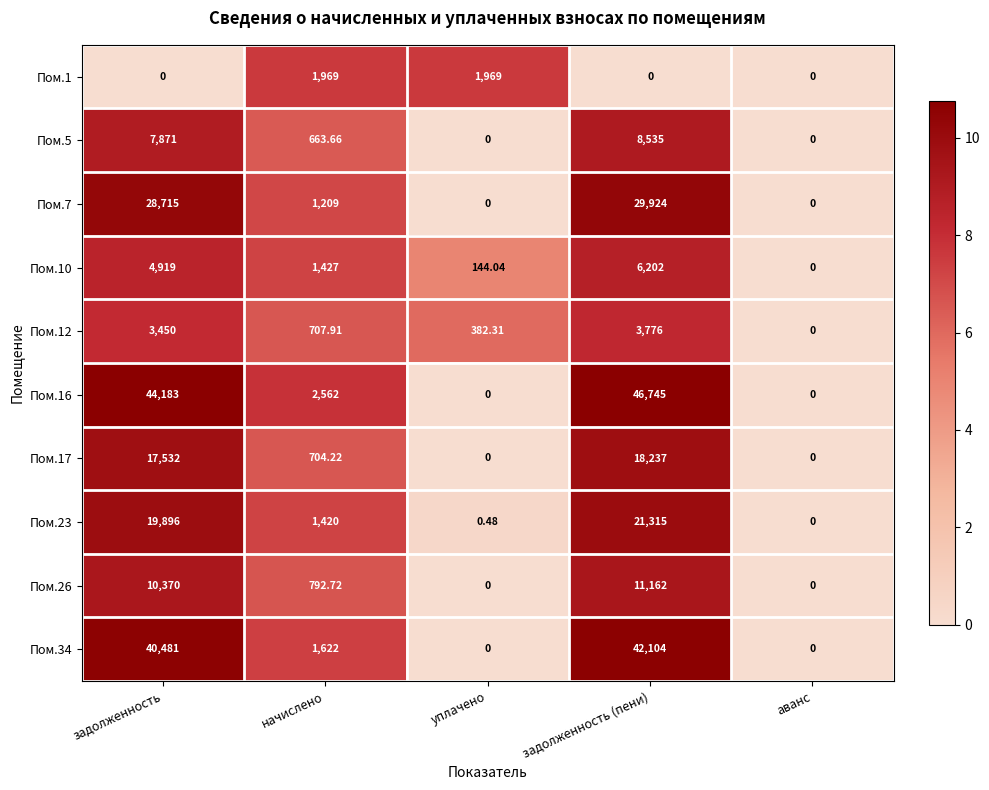

How many series are shown in this chart?

10